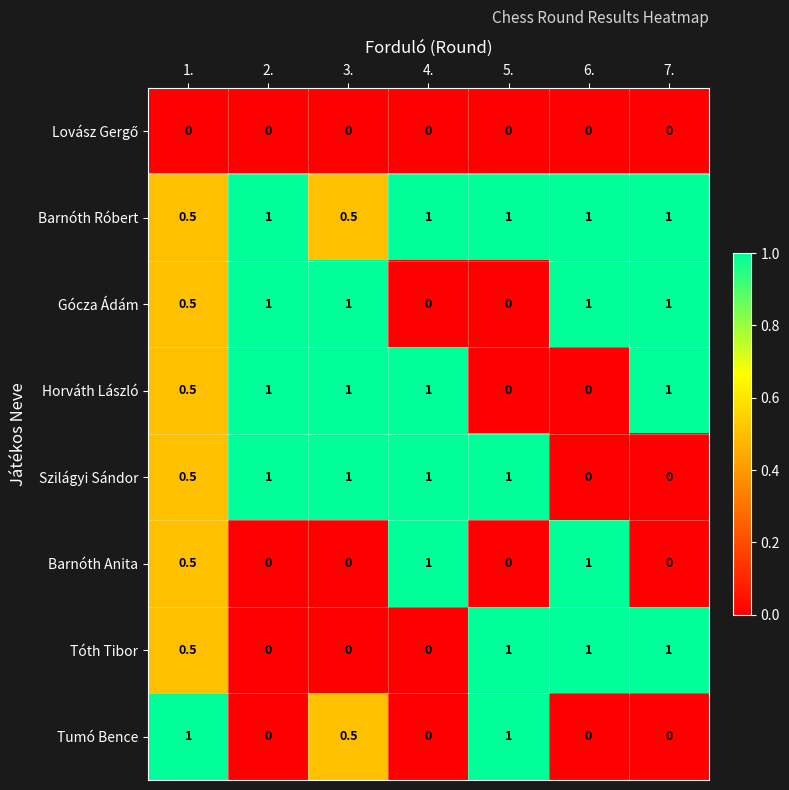

What is the maximum value for Barnóth Róbert?

1.0